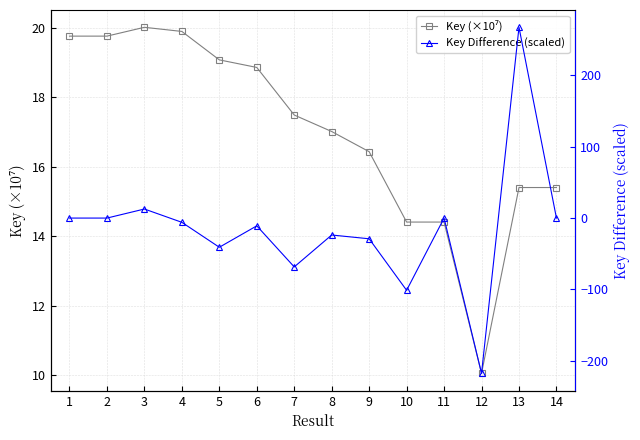

Between 2 and 7, which is larger?

2